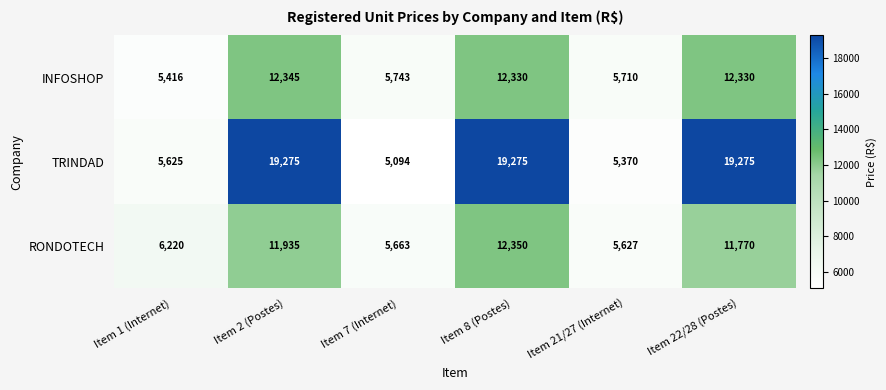

Which series has the largest total across all categories?

TRINDAD